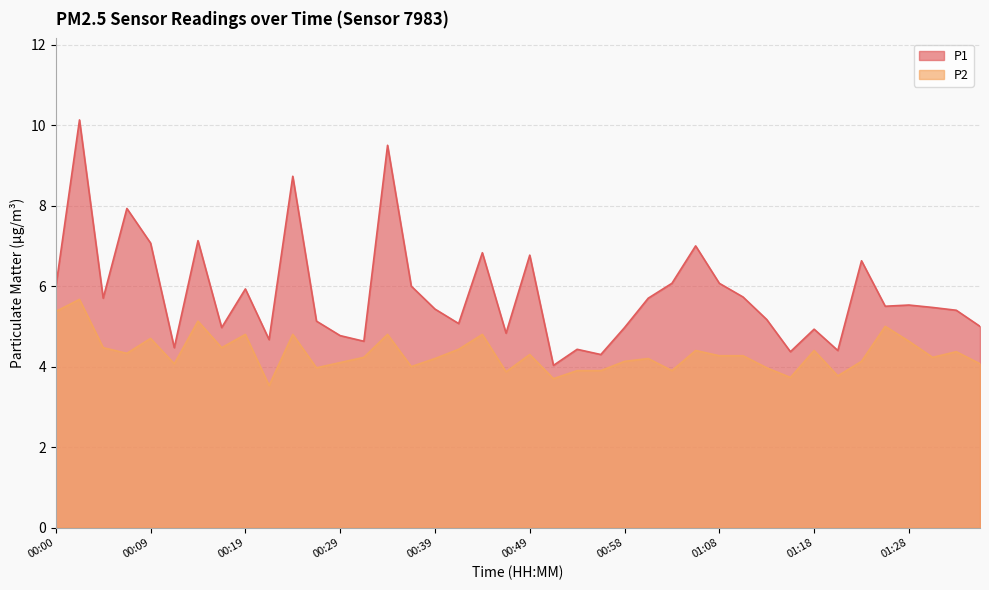

What is the sum of the P2 values at 01:03 and 00:53?

7.8